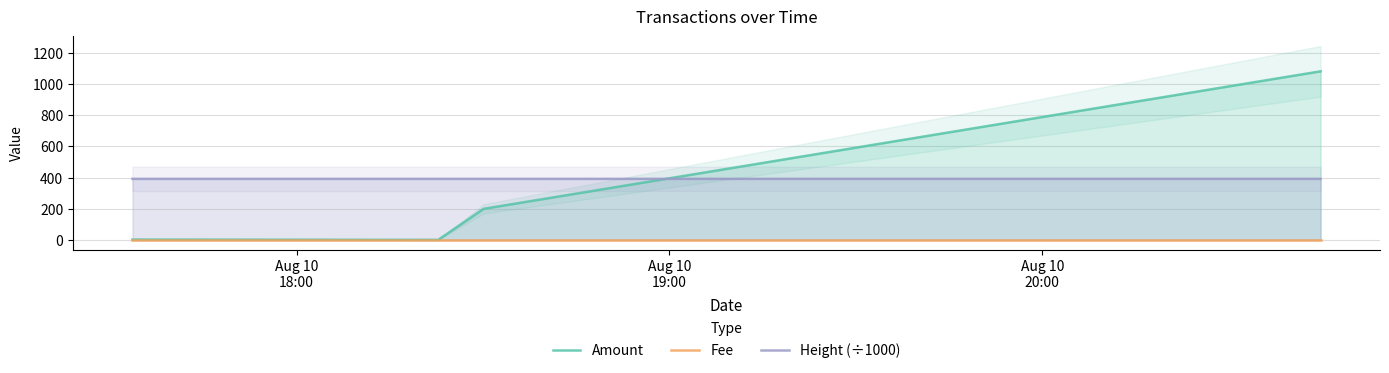

What is the sum of all Amount values?

1282.3